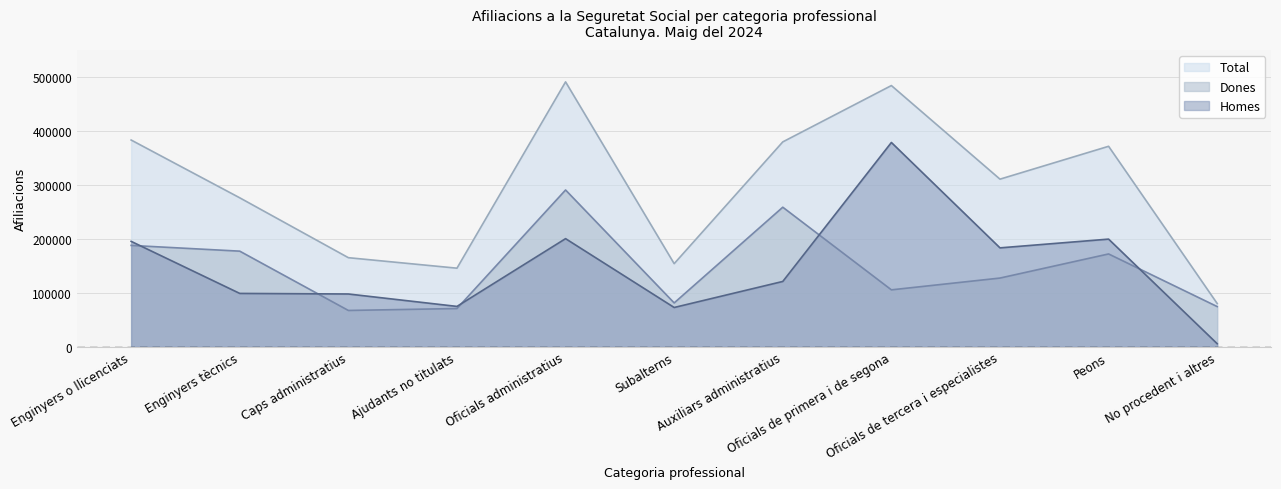

At which category does Total reach its first local valley?

Ajudants no titulats